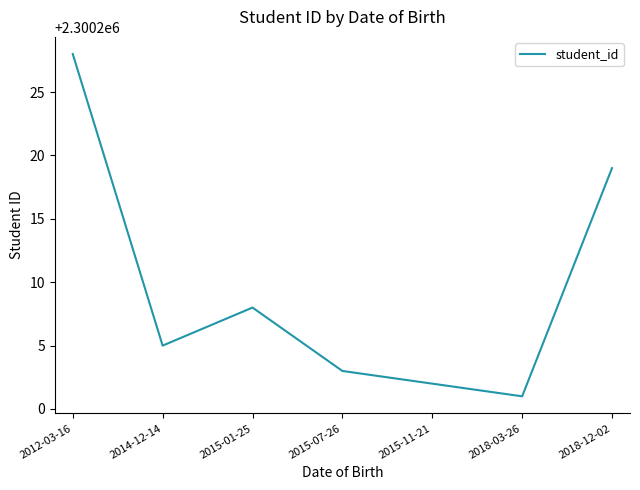

Where does the data first go above 2300205?

2012-03-16